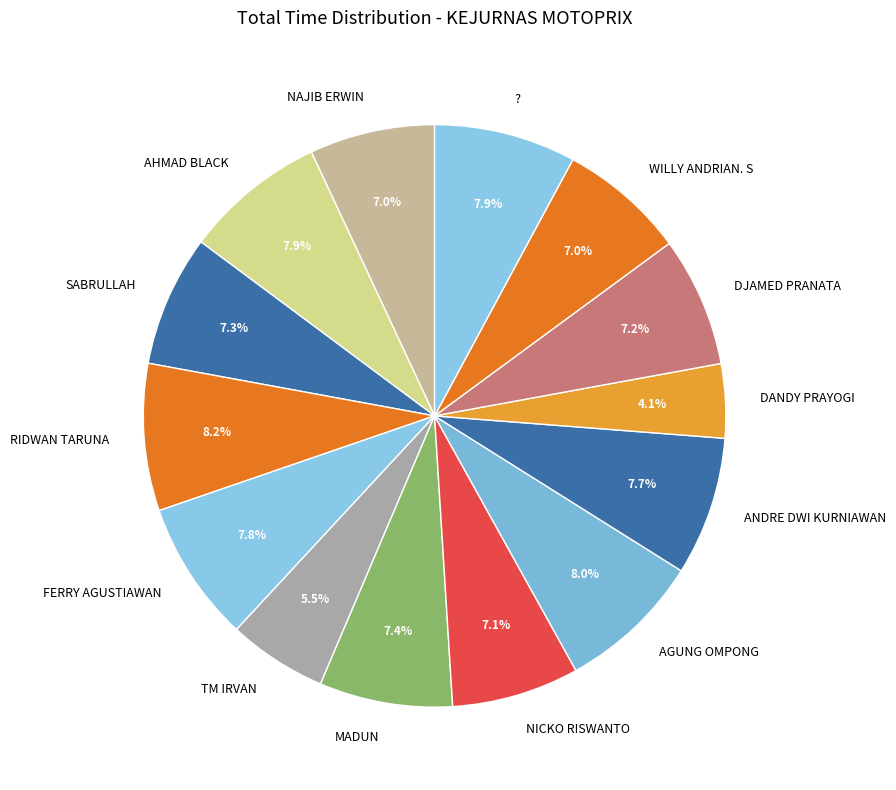

To the nearest percent, what portion does MADUN represent?

7%